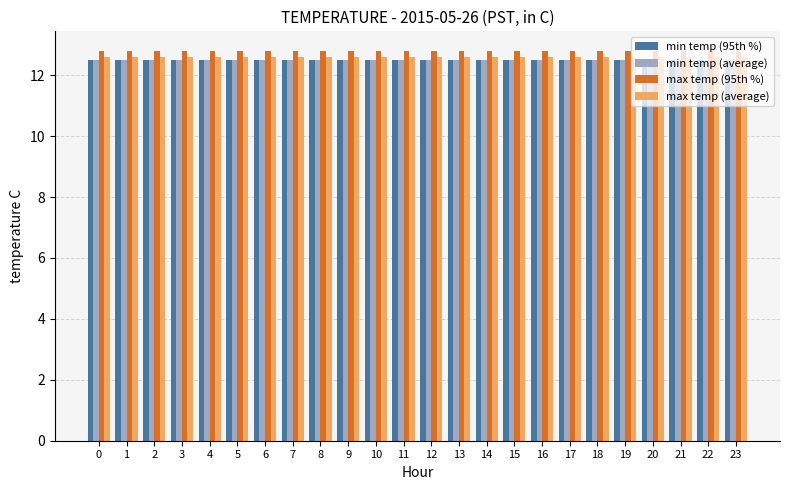

Read the min temp (average) value at 2.

12.5